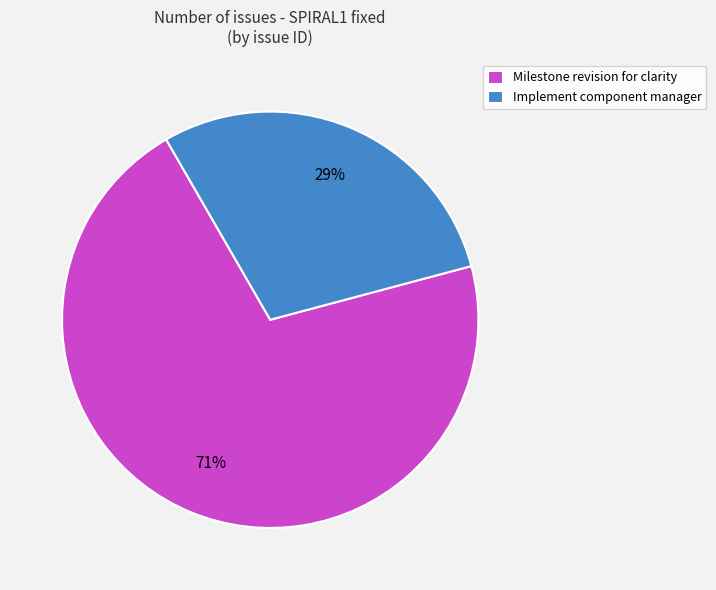

Is it true that Milestone revision for clarity is 71% of the pie?

True